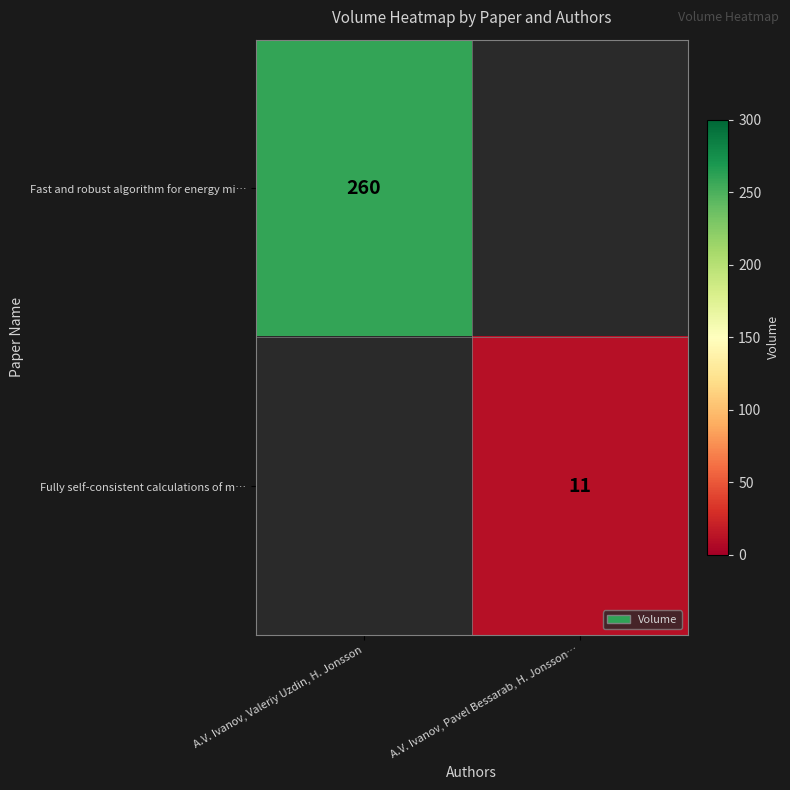

How many values in row_0 are above zero?

1